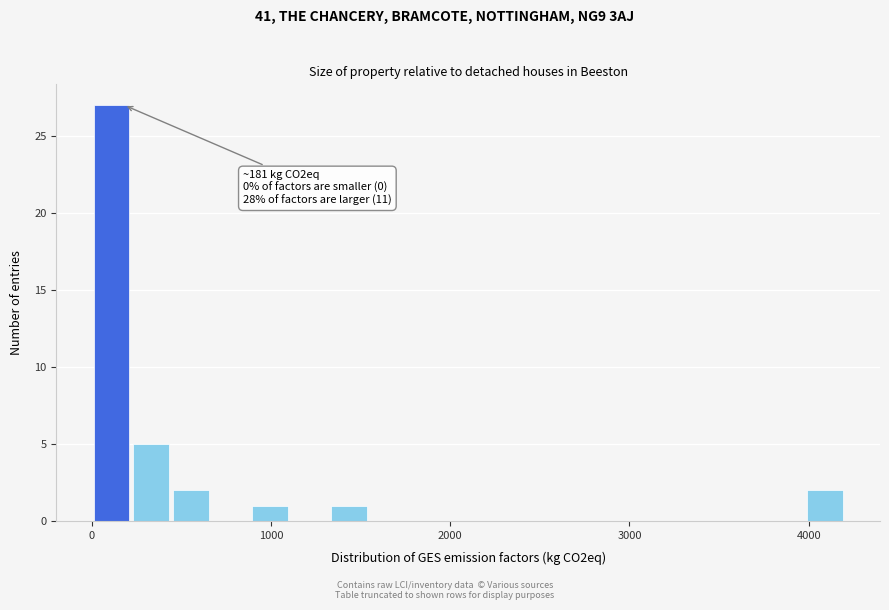

Read against the x-axis, roughly where is the centre of the tallest bar?

100